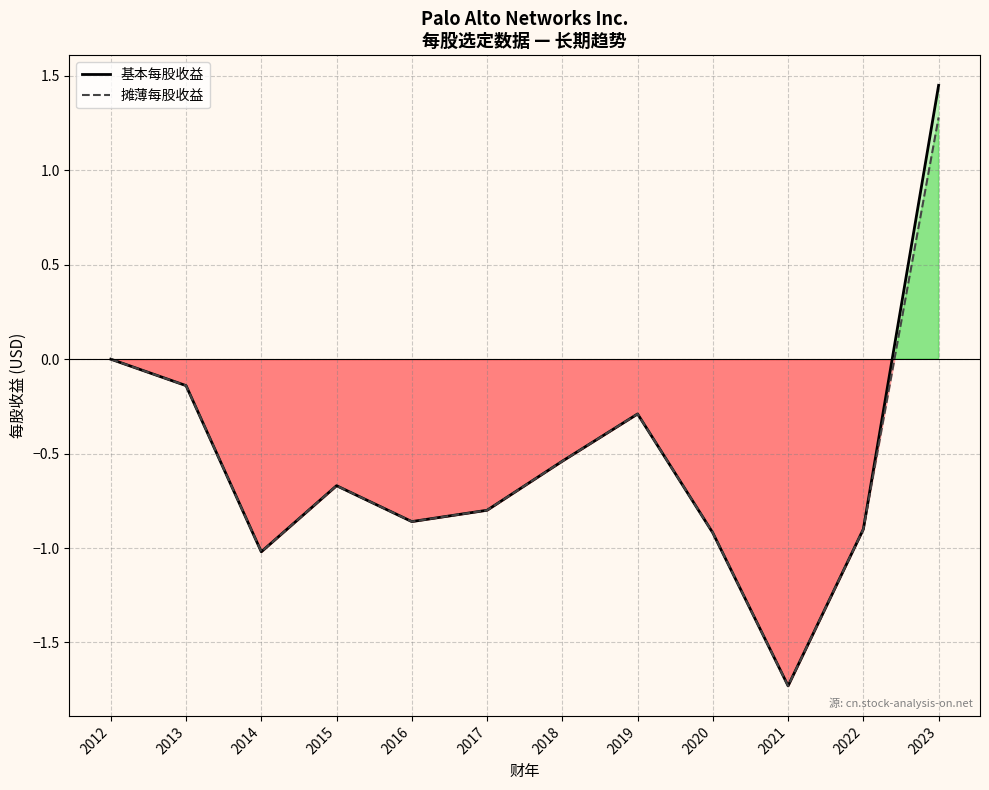

Is the value of 基本每股收益 at 2013 greater than the value of 摊薄每股收益 at 2019?

Yes